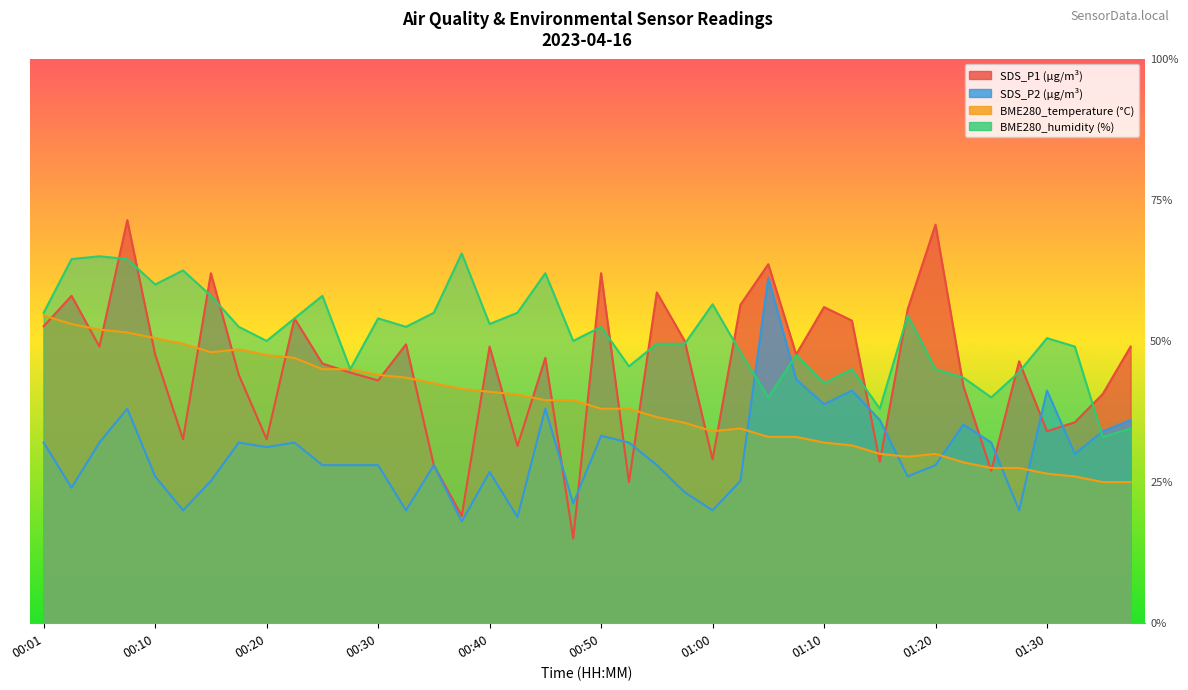

How many lines are shown in the chart?

4